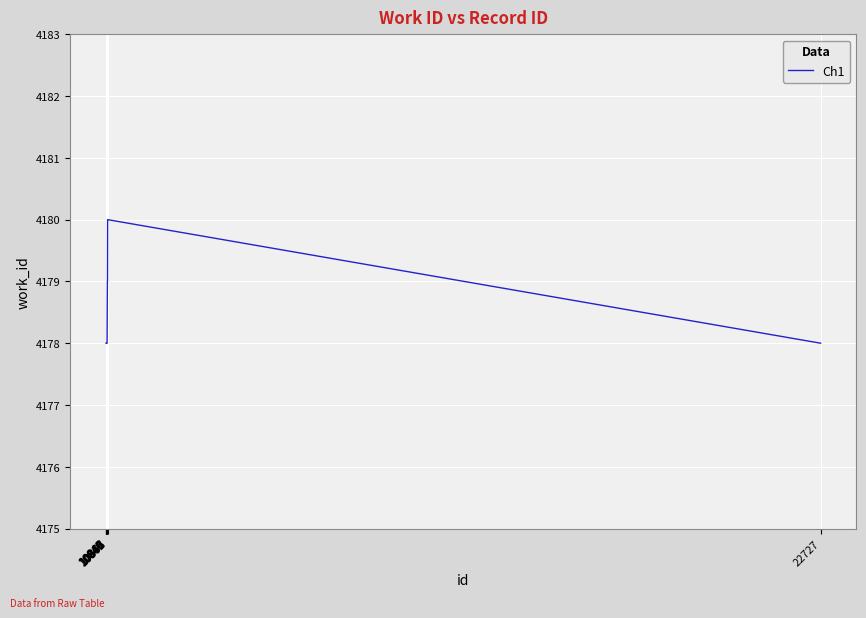

What is the smallest value displayed?

4178